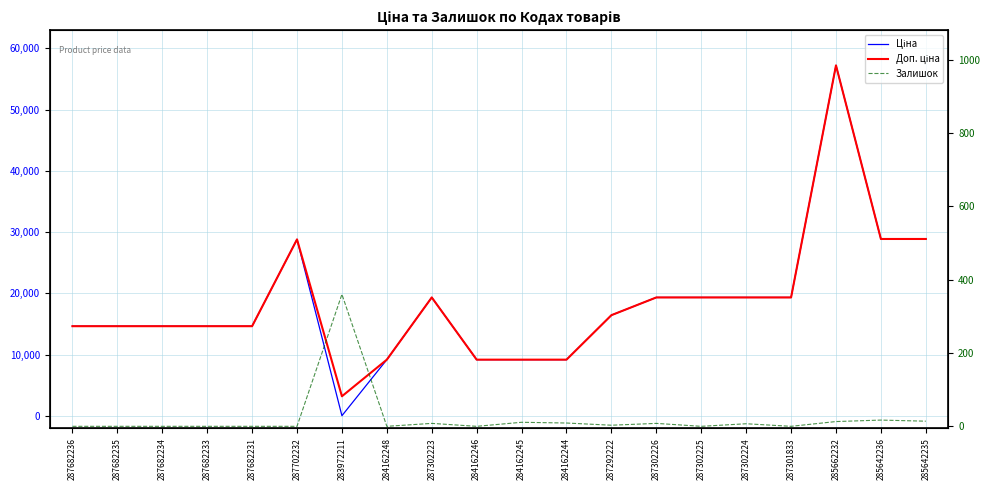

In Доп. ціна, how many points are higher than both neighbors (excluding endpoints)?

3